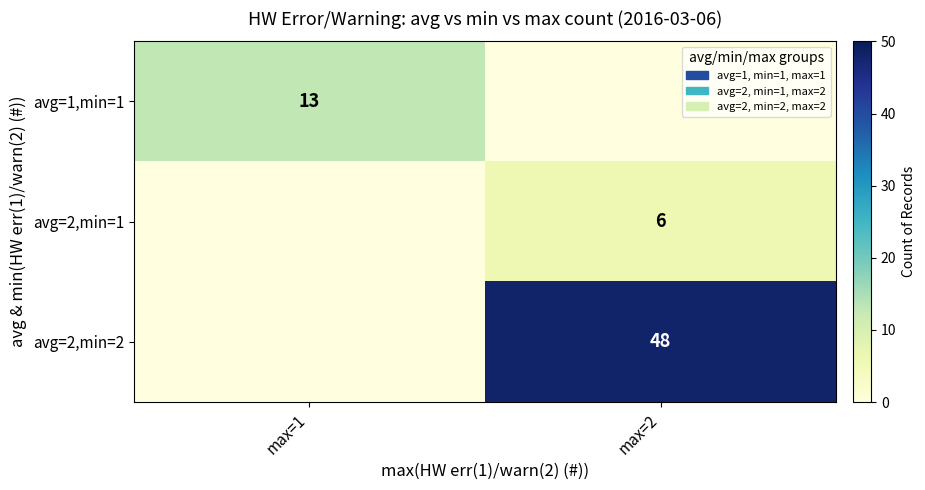

Which category has the highest value across all series?

max=2